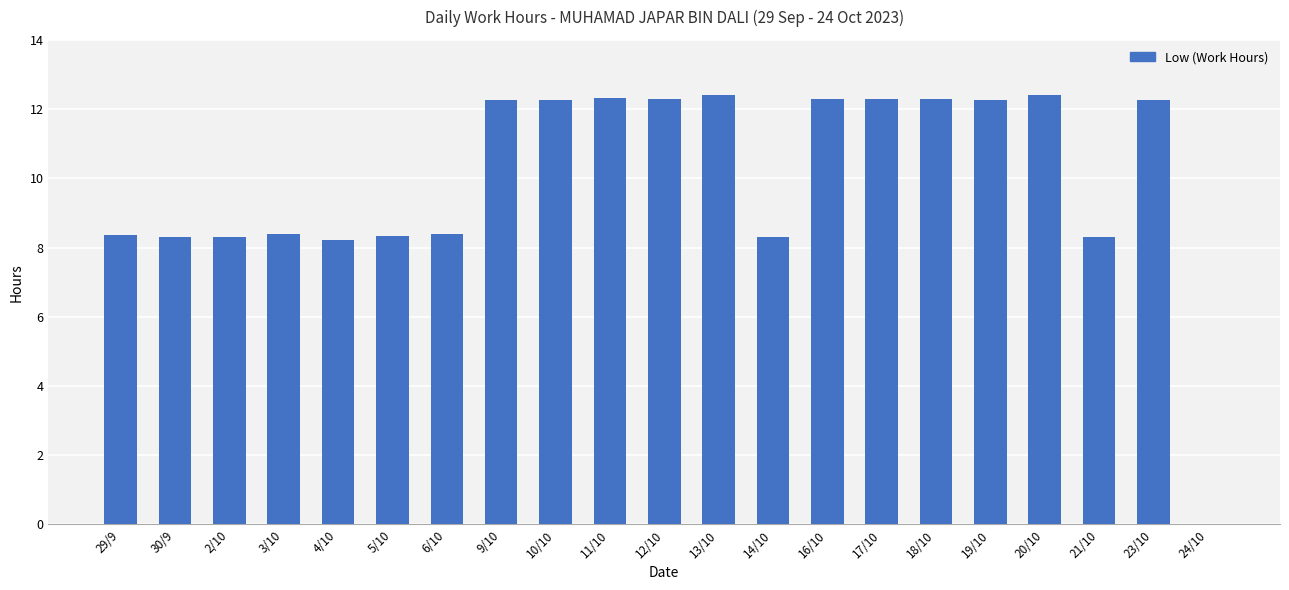

What is the sum of the values at 14/10 and 20/10?

20.7